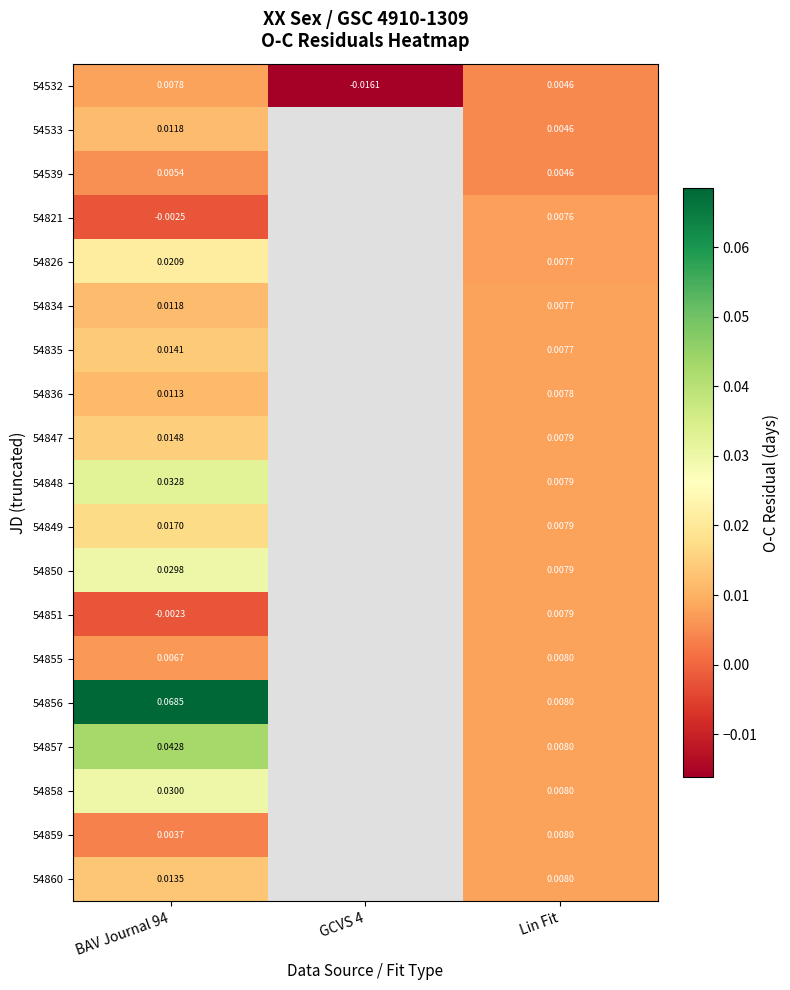

What is the greatest value displayed?

0.1